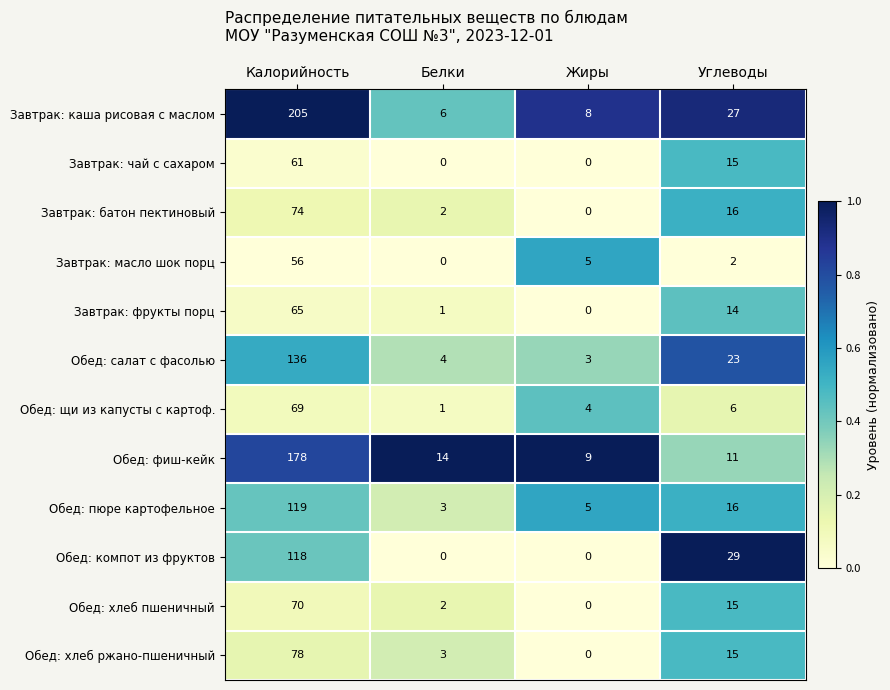

What is the average value of the Завтрак: каша рисовая с маслом series?

62